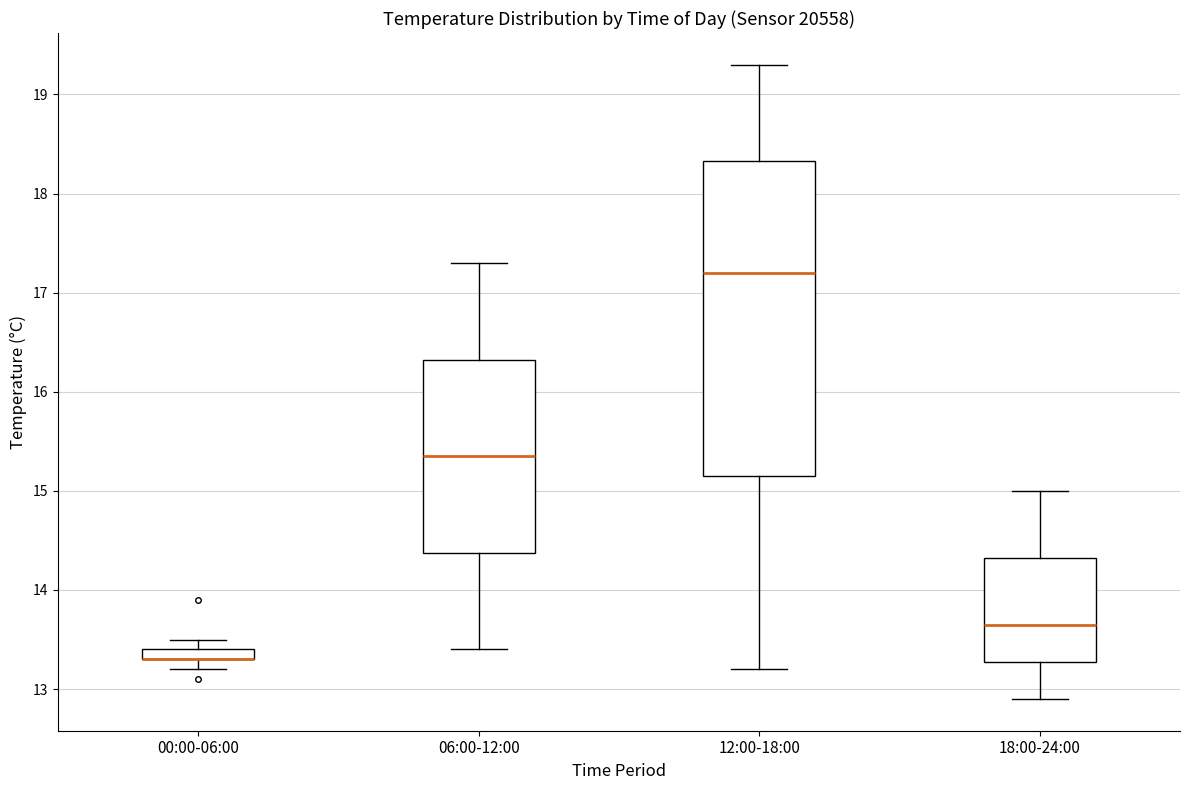

Which box is the tallest, from its lower edge to its upper edge?

12:00-18:00